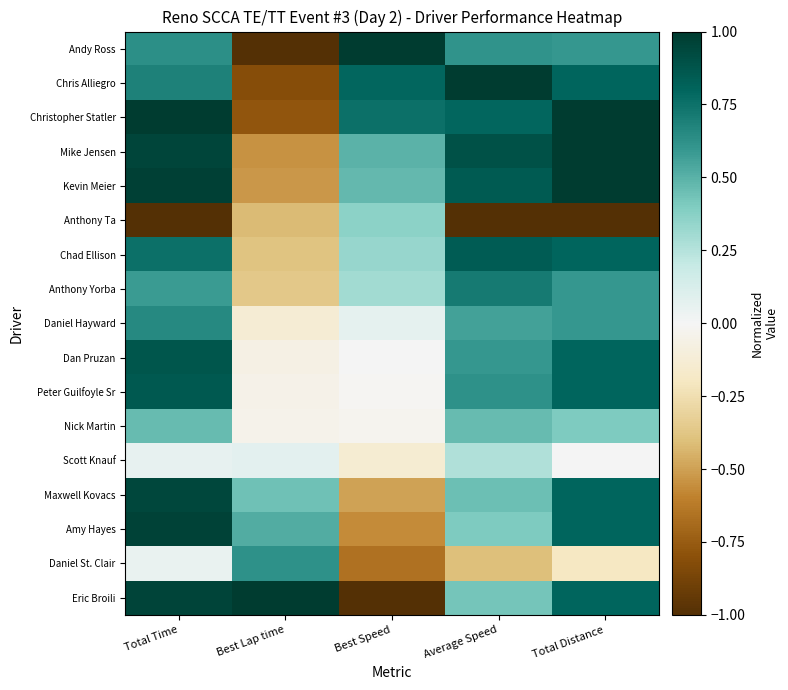

Reading left to right, list all the values displayed in this chart.

Andy Ross: Total Time=0.6	Best Lap time=-1.0	Best Speed=1.0	Average Speed=0.6	Total Distance=0.6
Chris Alliegro: Total Time=0.7	Best Lap time=-0.8	Best Speed=0.8	Average Speed=1.0	Total Distance=0.8
Christopher Statler: Total Time=1.0	Best Lap time=-0.8	Best Speed=0.8	Average Speed=0.8	Total Distance=1.0
Mike Jensen: Total Time=0.9	Best Lap time=-0.5	Best Speed=0.5	Average Speed=0.9	Total Distance=1.0
Kevin Meier: Total Time=1.0	Best Lap time=-0.5	Best Speed=0.5	Average Speed=0.9	Total Distance=1.0
Anthony Ta: Total Time=-1.0	Best Lap time=-0.4	Best Speed=0.4	Average Speed=-1.0	Total Distance=-1.0
Chad Ellison: Total Time=0.8	Best Lap time=-0.4	Best Speed=0.3	Average Speed=0.8	Total Distance=0.8
Anthony Yorba: Total Time=0.6	Best Lap time=-0.4	Best Speed=0.3	Average Speed=0.7	Total Distance=0.6
Daniel Hayward: Total Time=0.7	Best Lap time=-0.1	Best Speed=0.1	Average Speed=0.6	Total Distance=0.6
Dan Pruzan: Total Time=0.9	Best Lap time=-0.1	Best Speed=0.0	Average Speed=0.6	Total Distance=0.8
Peter Guilfoyle Sr: Total Time=0.9	Best Lap time=-0.1	Best Speed=-0.0	Average Speed=0.6	Total Distance=0.8
Nick Martin: Total Time=0.5	Best Lap time=-0.0	Best Speed=-0.0	Average Speed=0.5	Total Distance=0.4
Scott Knauf: Total Time=0.1	Best Lap time=0.1	Best Speed=-0.1	Average Speed=0.3	Total Distance=0.0
Maxwell Kovacs: Total Time=0.9	Best Lap time=0.4	Best Speed=-0.5	Average Speed=0.4	Total Distance=0.8
Amy Hayes: Total Time=1.0	Best Lap time=0.5	Best Speed=-0.6	Average Speed=0.4	Total Distance=0.8
Daniel St. Clair: Total Time=0.0	Best Lap time=0.6	Best Speed=-0.7	Average Speed=-0.4	Total Distance=-0.2
Eric Broili: Total Time=1.0	Best Lap time=1.0	Best Speed=-1.0	Average Speed=0.4	Total Distance=0.8